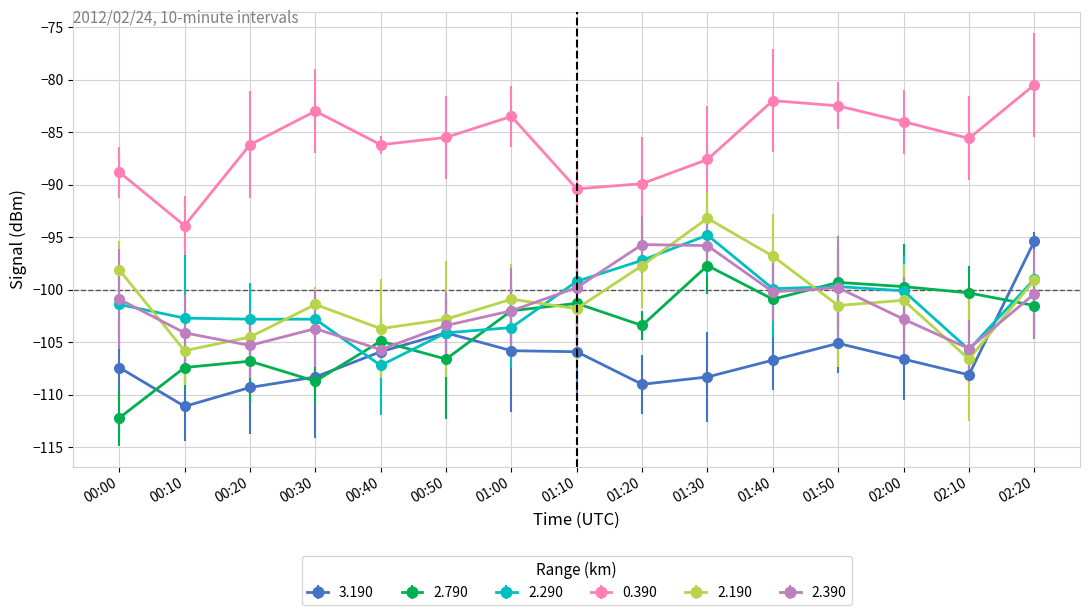

What position from the left is 01:30?

10